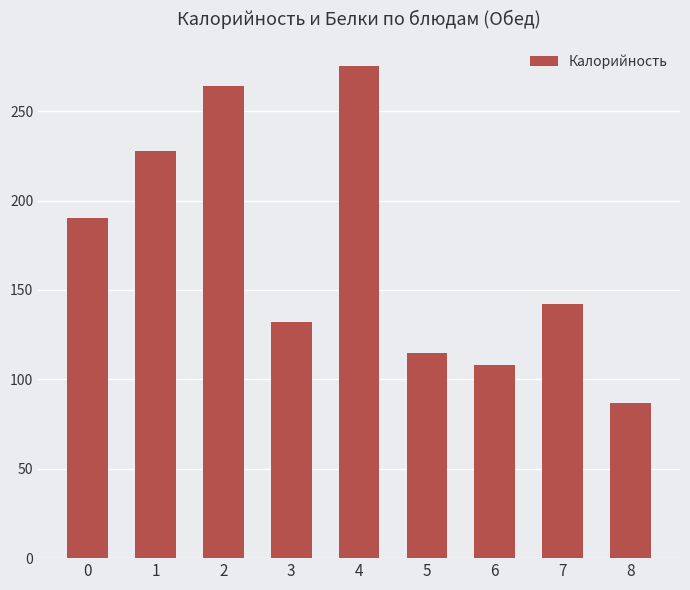

What is the sum of all values?

1541